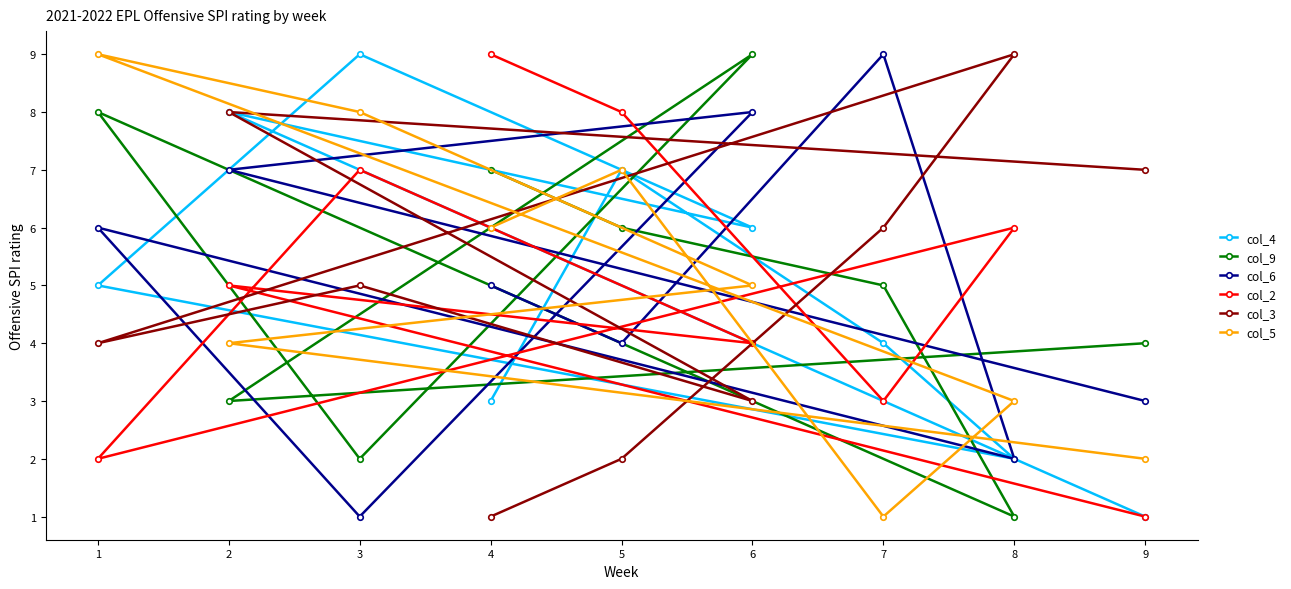

What is the spread (max minus min) of values at 9?

6